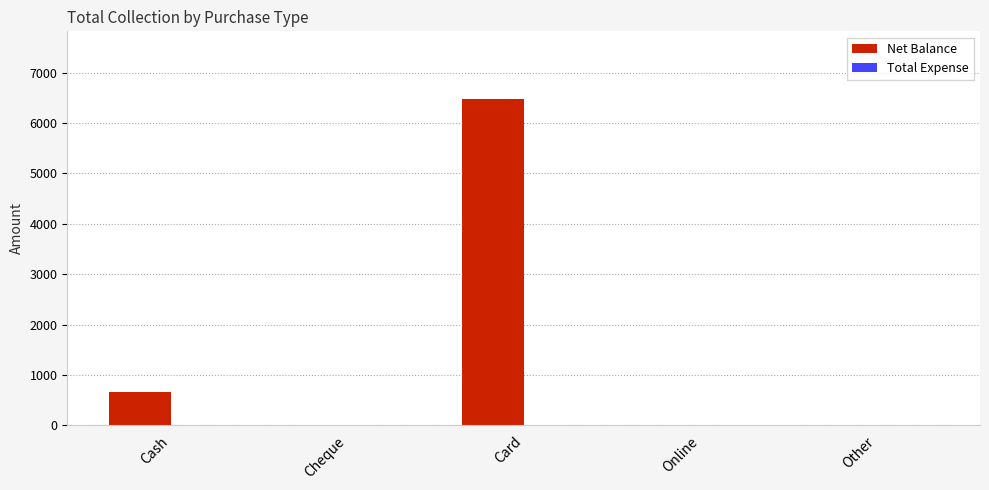

Reading left to right, what are all the values shown in this chart?

Cash=656	Cheque=0	Card=6475	Online=0	Other=0